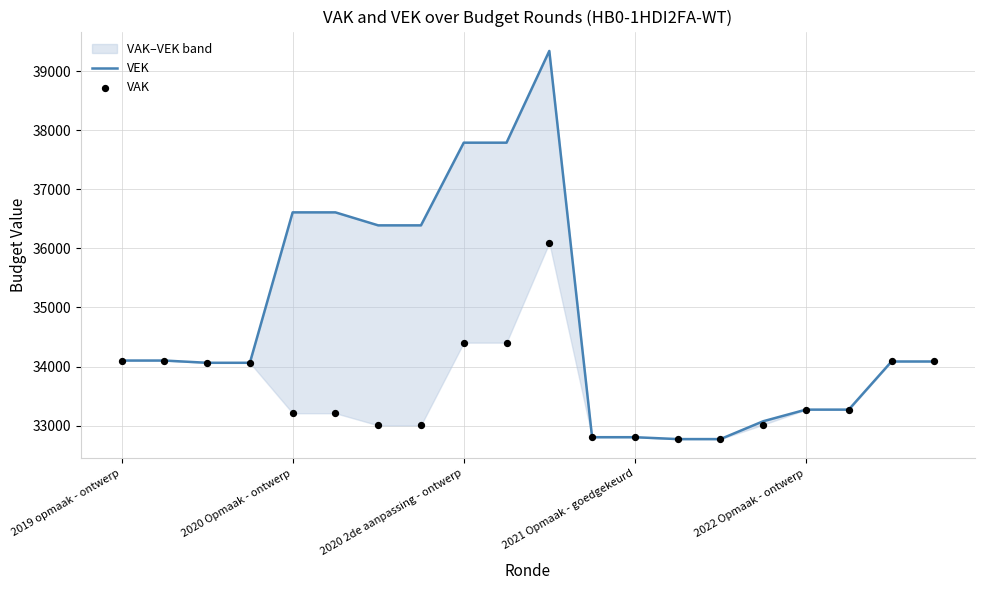

What are all the series names shown in the legend?

VEK, VAK